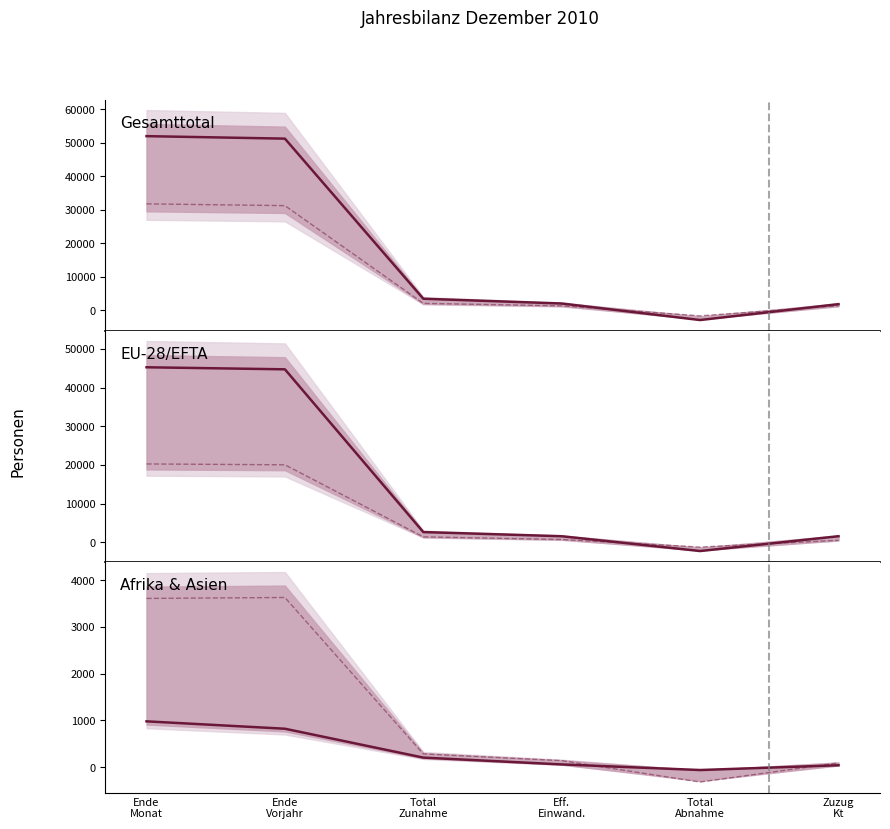

What is the approximate value of Asien at Eff.
Einwand.?

139